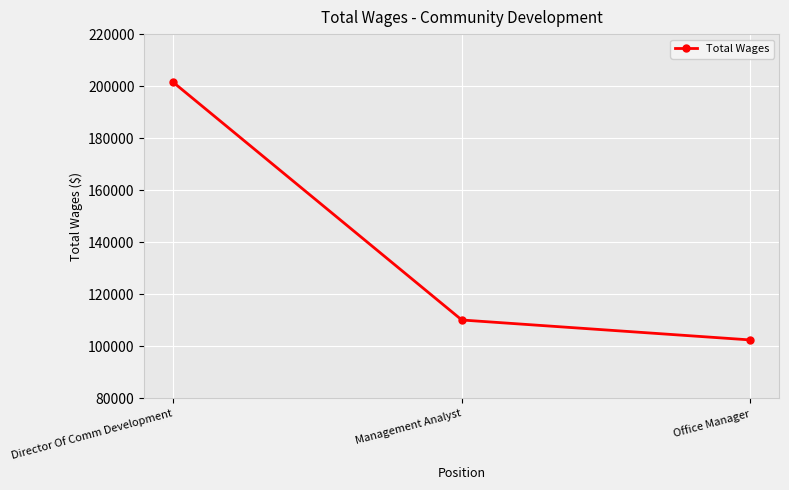

What is the sum of the values at Director Of Comm Development and Management Analyst?

311575